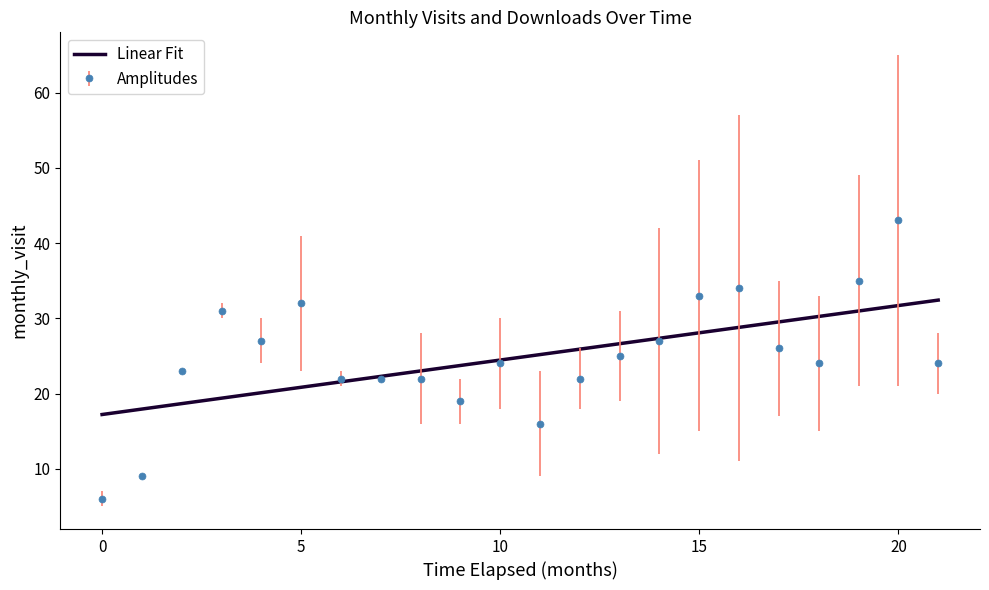

Which series has the widest spread of values?

Amplitudes